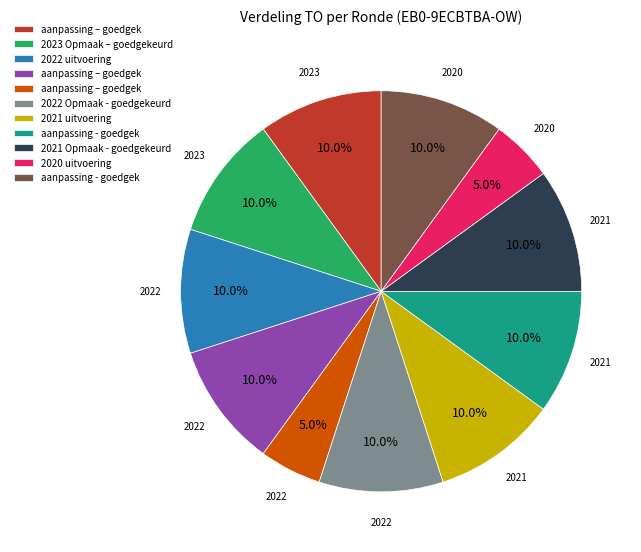

Is there any slice that represents more than half of the pie?

No